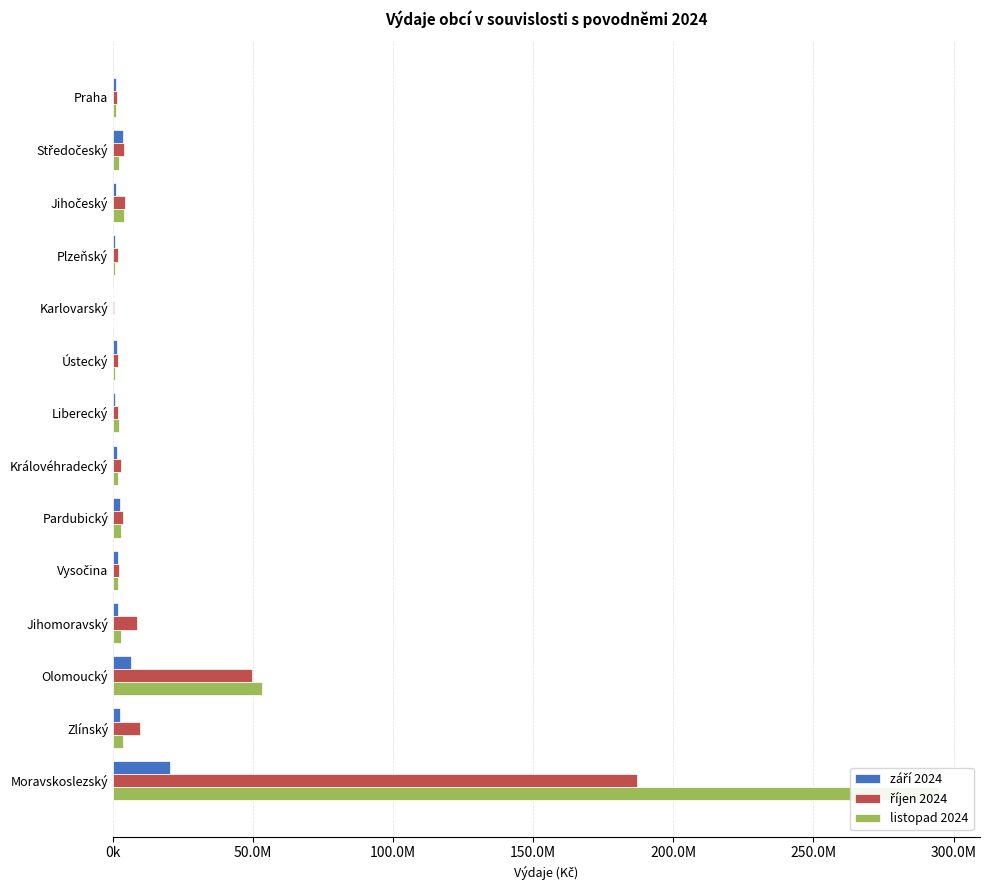

Which has a higher value, Ústecký or Karlovarský?

Ústecký